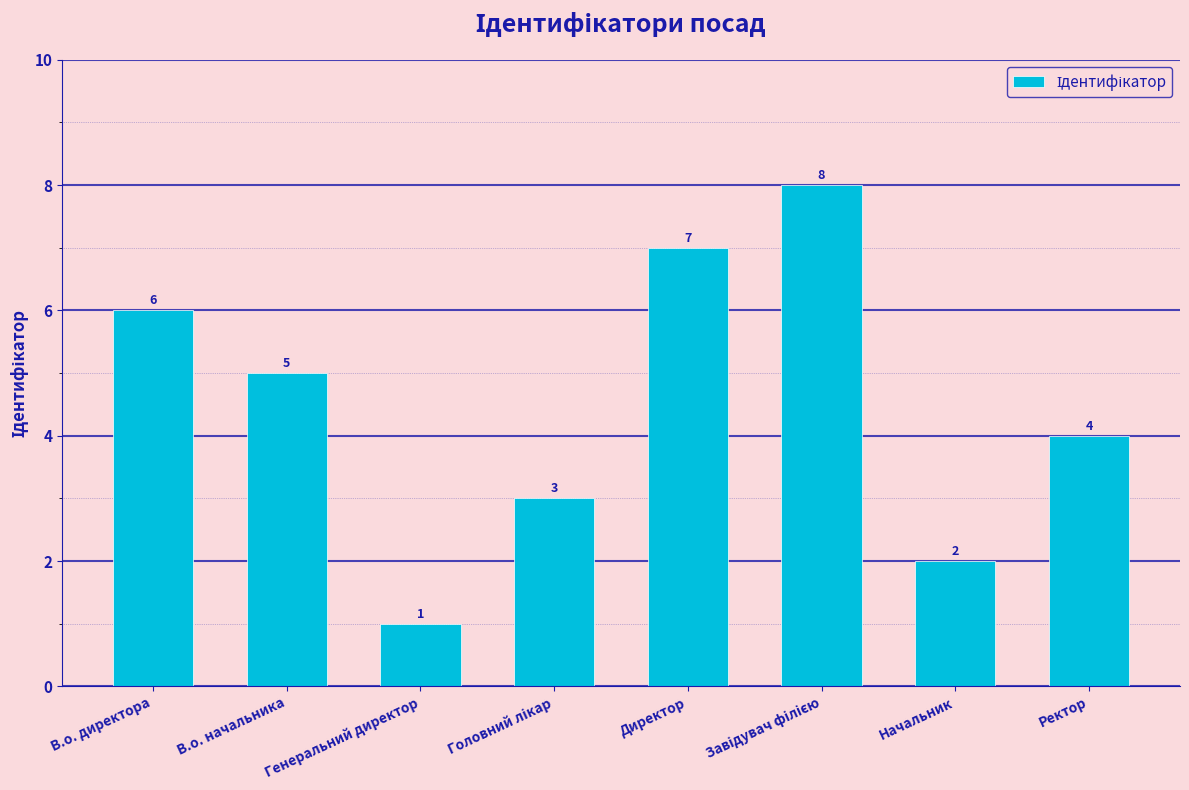

Approximately how many times larger is the value at Ректор compared to Генеральний директор?

4.0